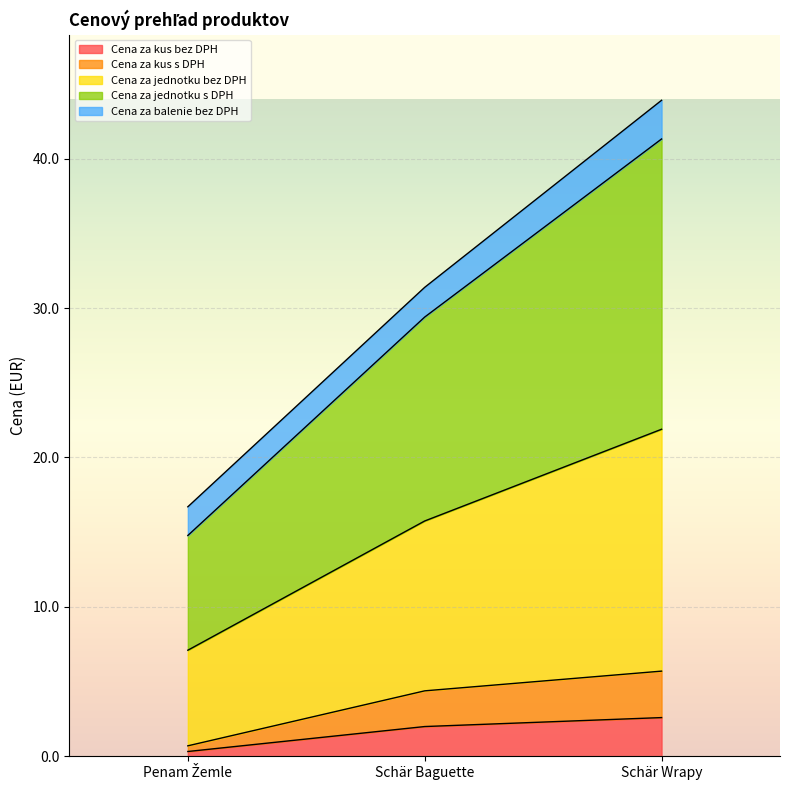

Read the Cena za kus bez DPH value at Schär Wrapy.

2.6